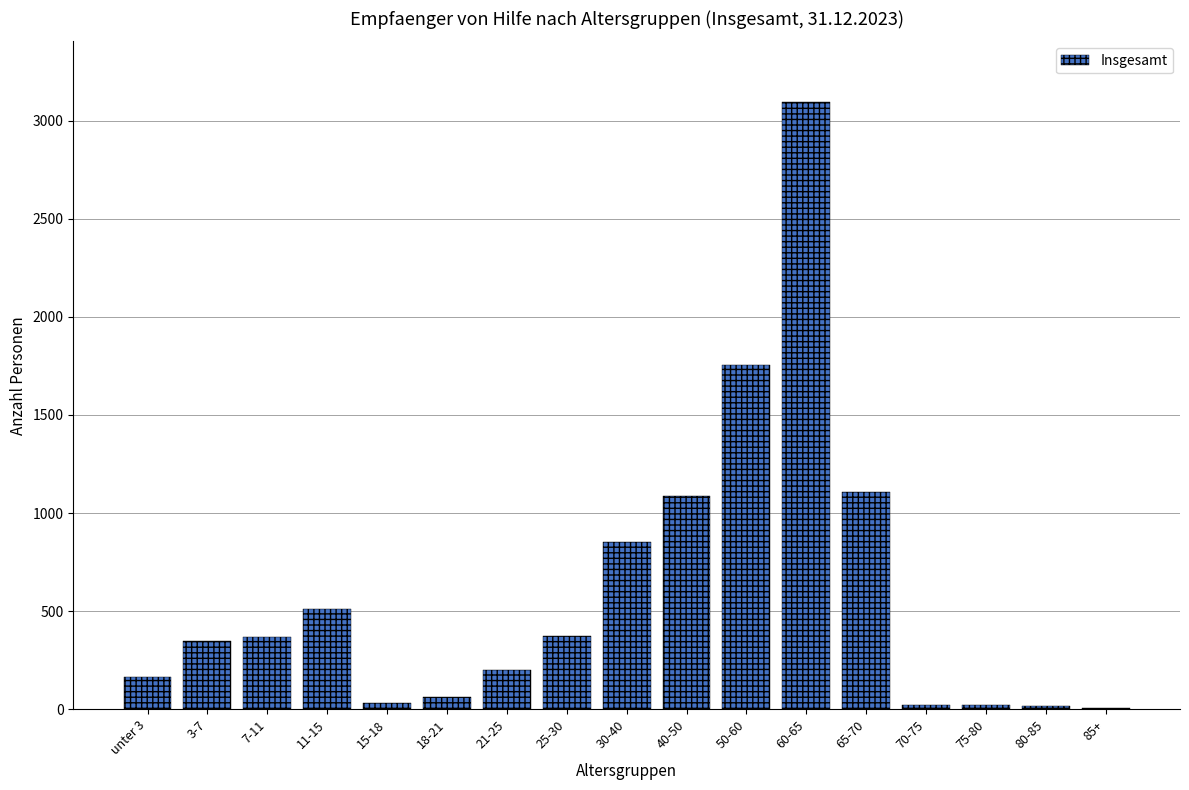

What is the change in value from 65-70 to 70-75?

-1085